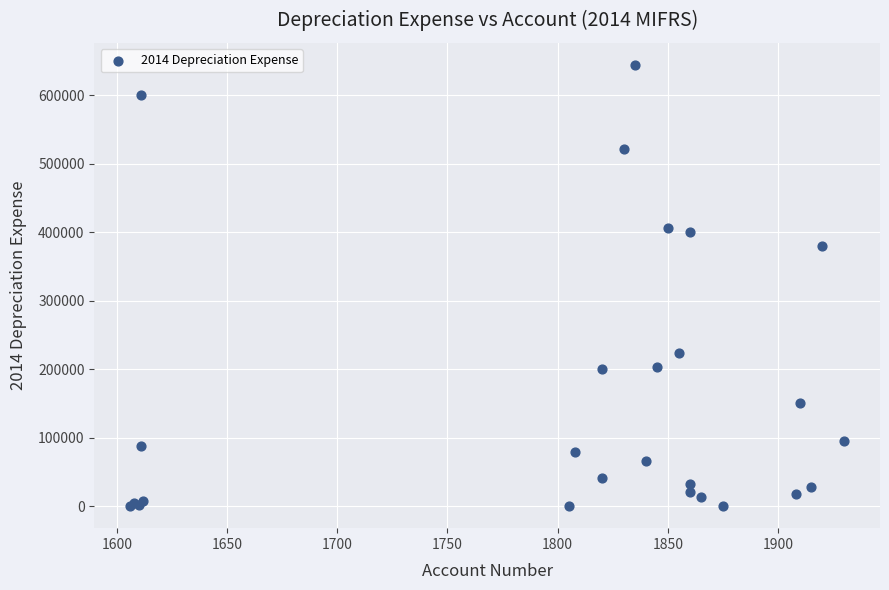

What Y value in the scatter plot is closest to 322168?

379764.5